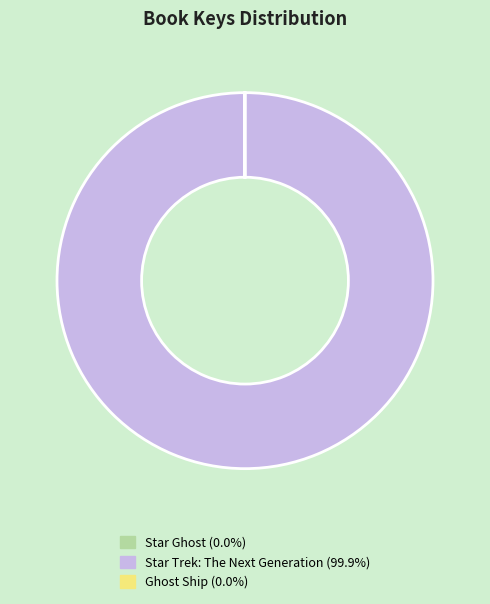

What is the largest slice in the pie chart?

Star Trek: The Next Generation